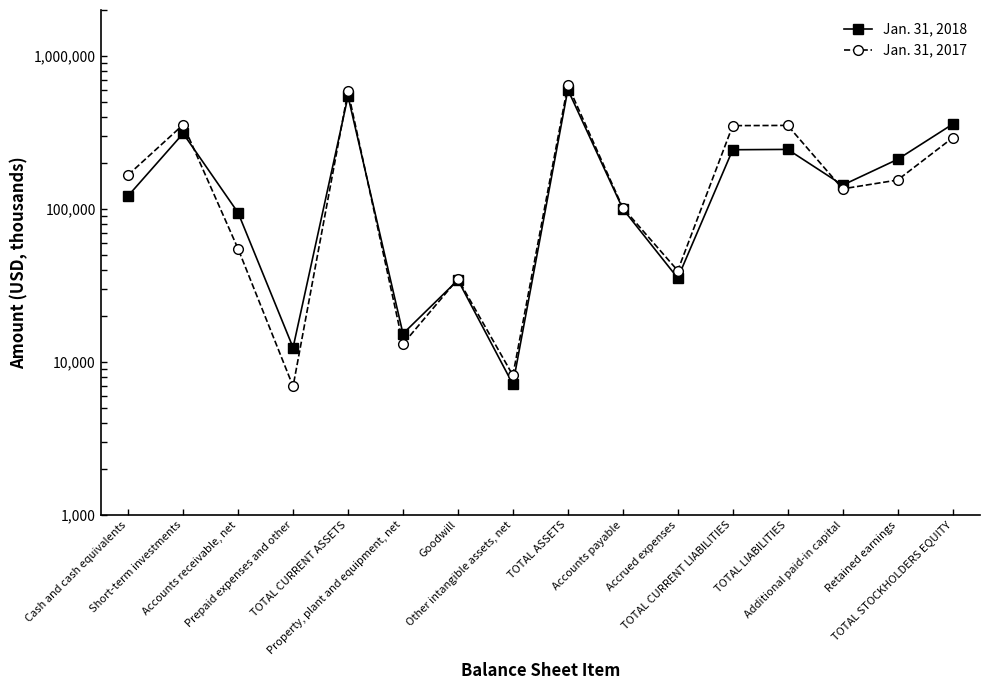

Does the chart have visible grid lines?

No